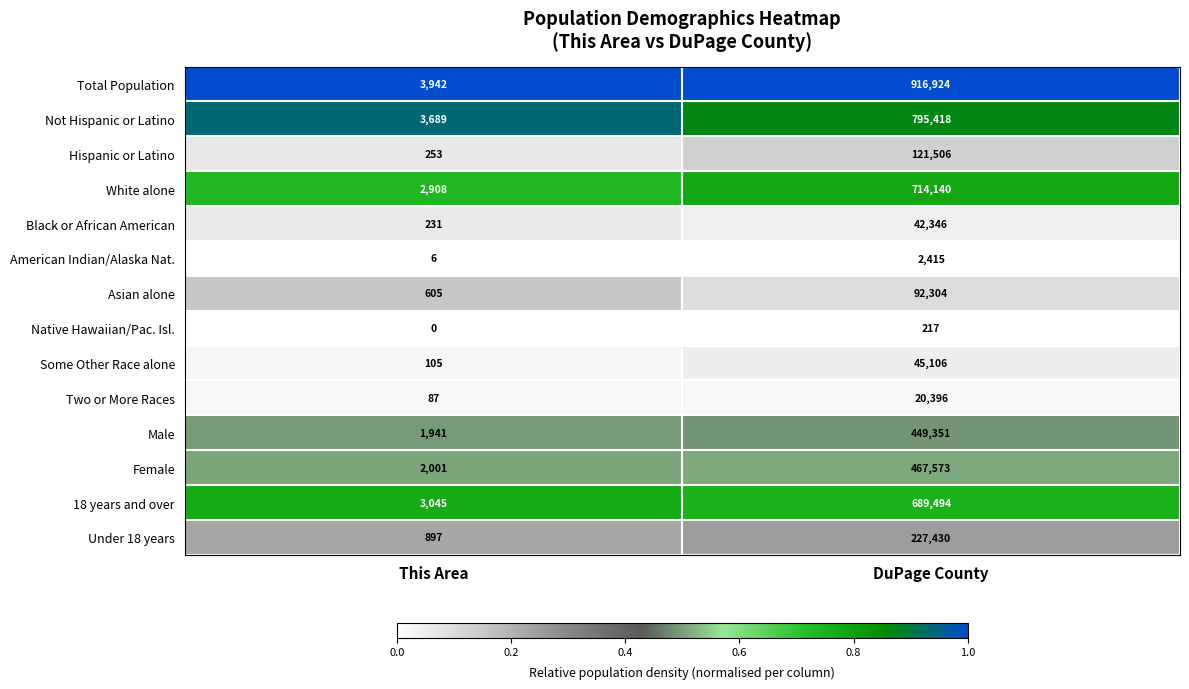

The Total Population series shows 541851 at DuPage County. True or false?

False